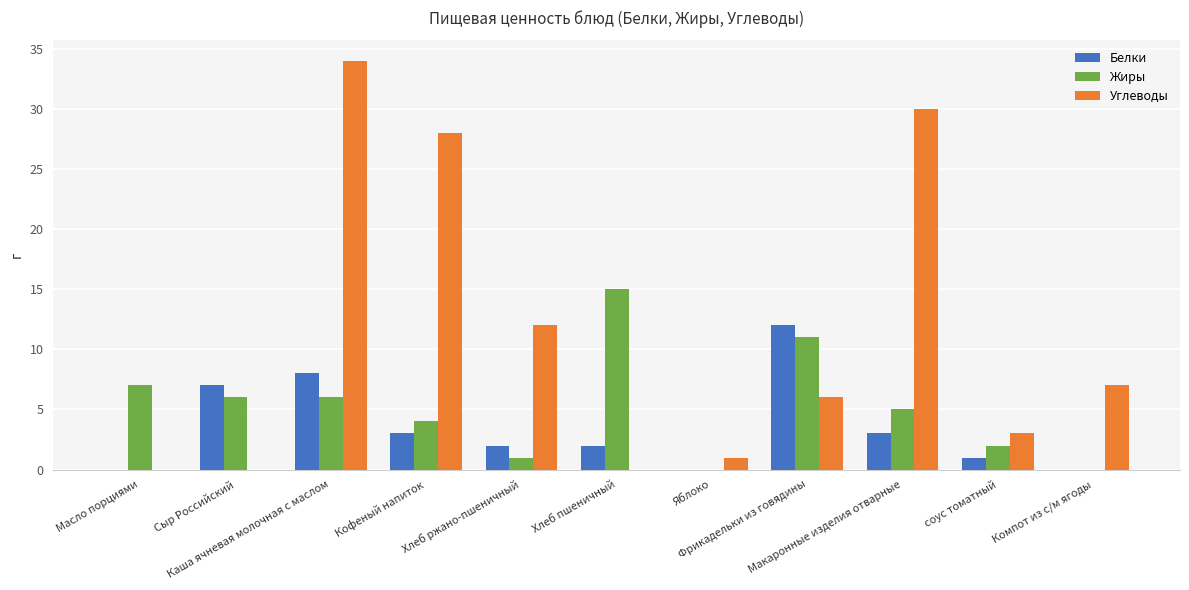

What is the total value across all series at соус томатный?

6